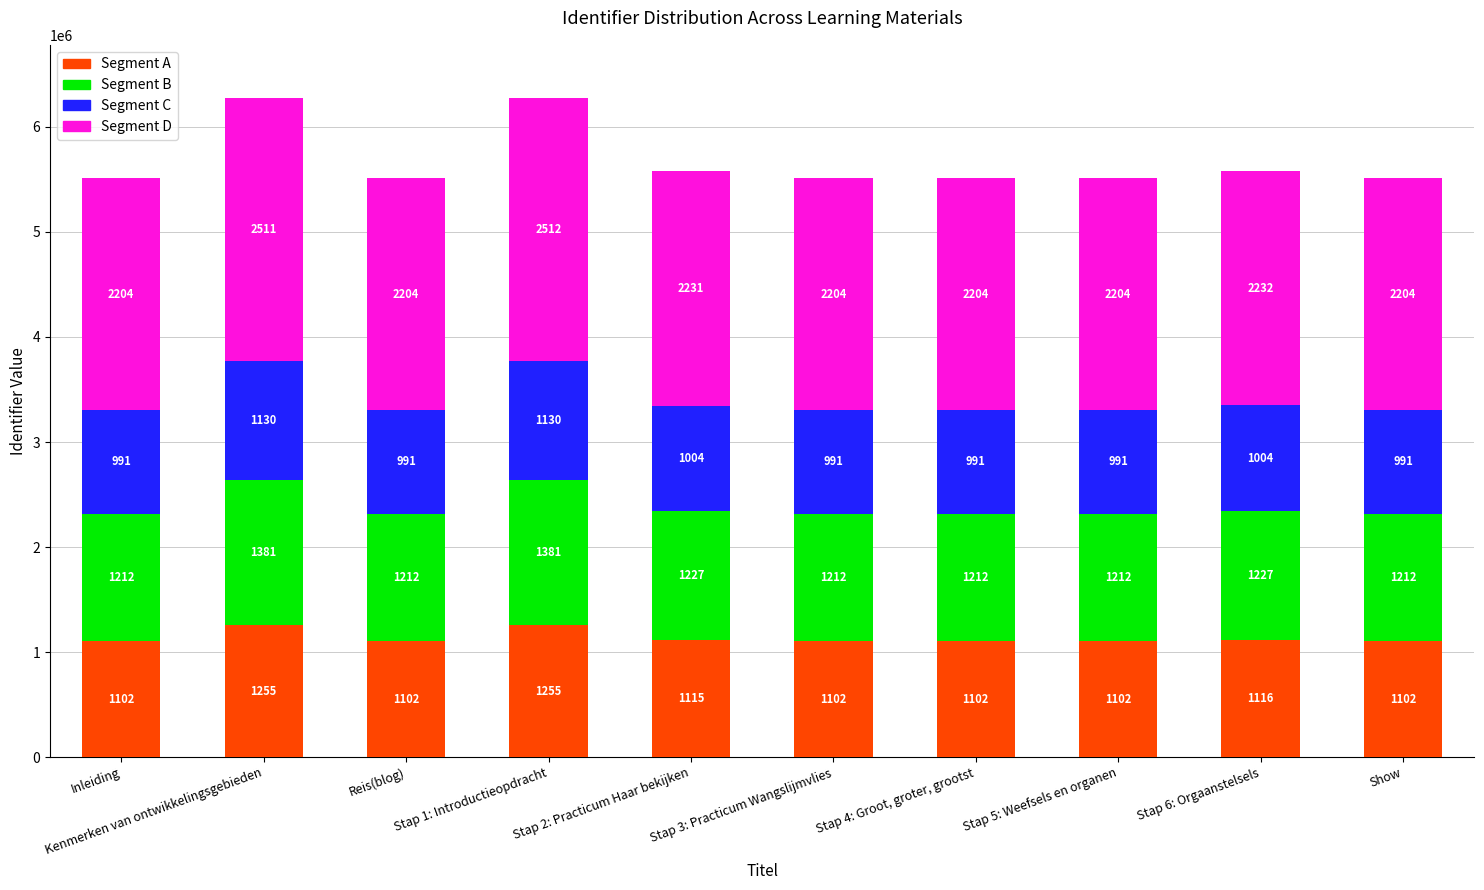

What is the difference between the Segment C values at Stap 4: Groot, groter, grootst and Stap 3: Practicum Wangslijmvlies?

8